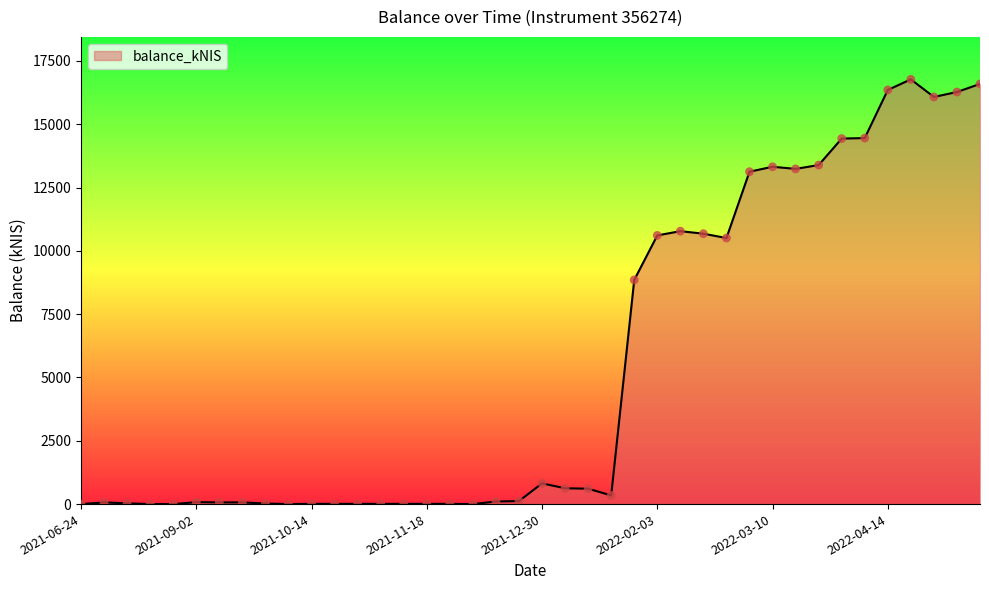

What is the difference between the maximum and minimum values?

16772.1